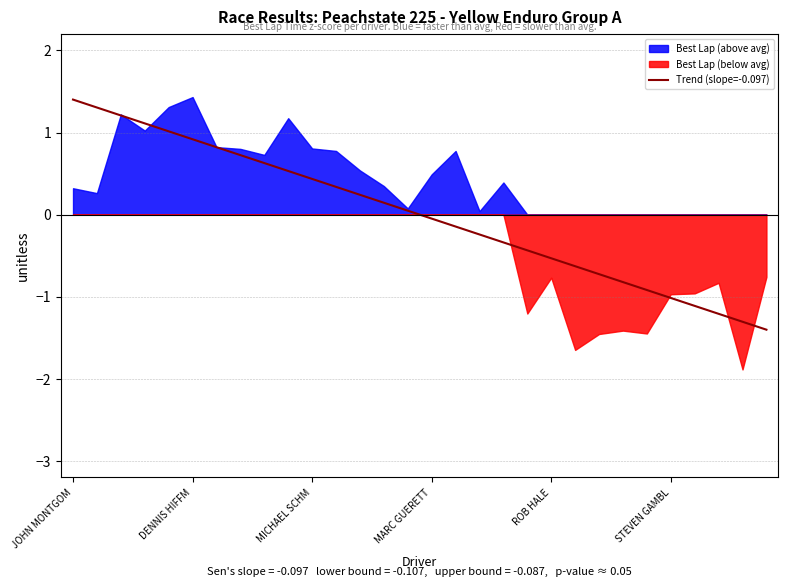

What position from the left is 8?

9